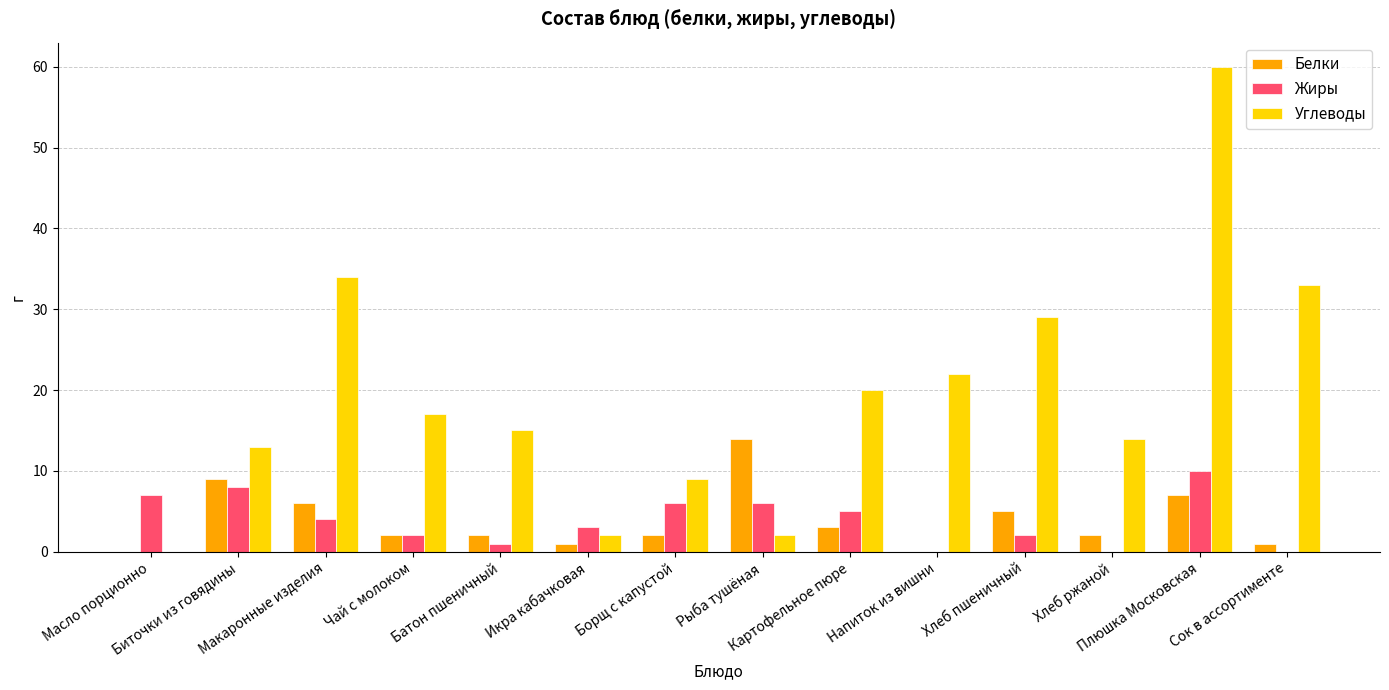

Read the Жиры value at Рыба тушёная, to the nearest 10.

10